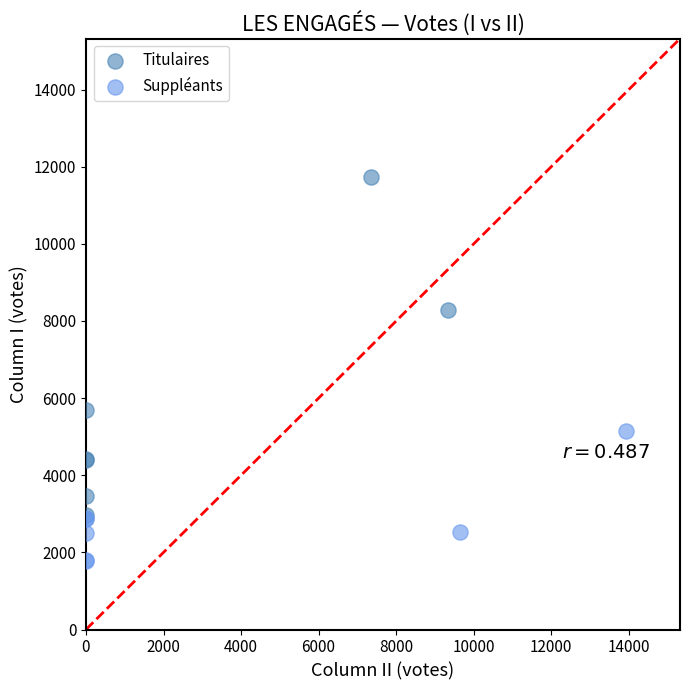

Which series contains the highest Y value?

Titulaires